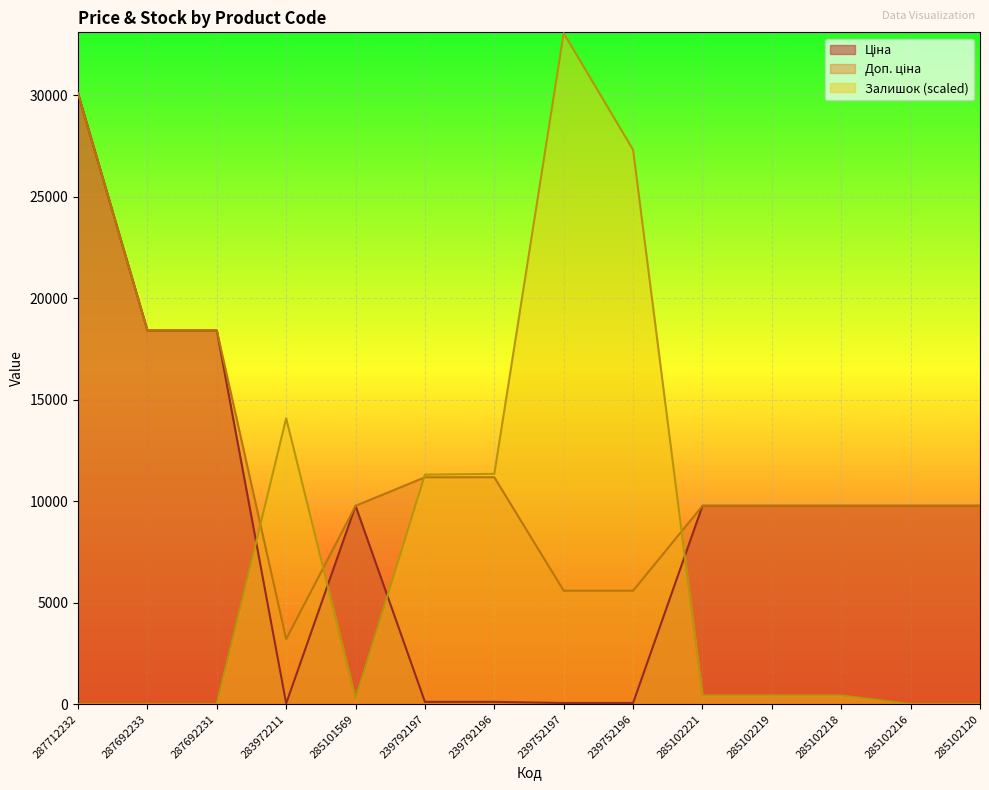

What is the lowest value of the Доп. ціна series?

3205.0